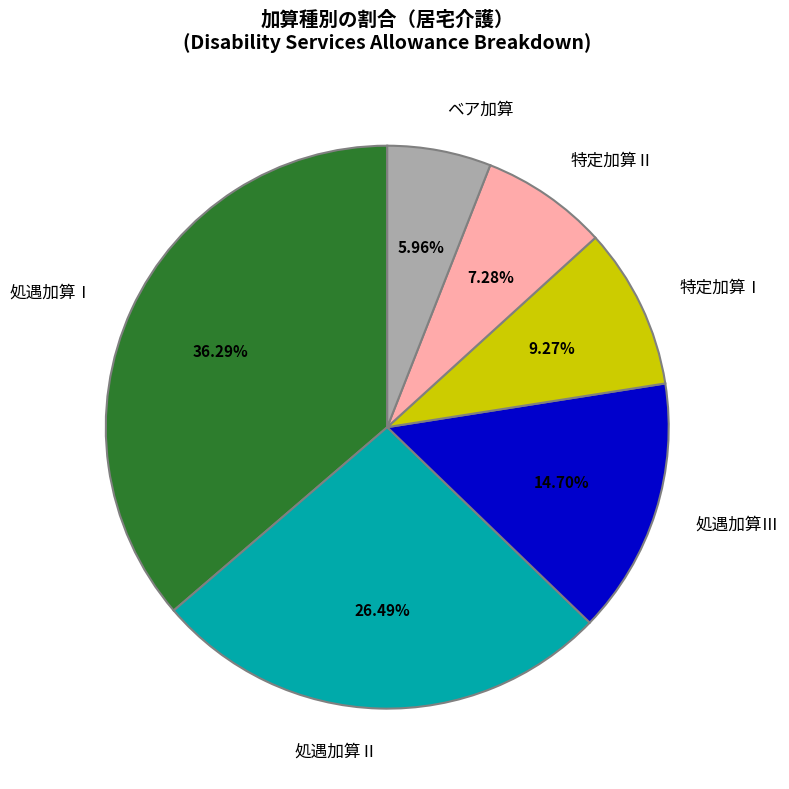

Does any single category account for the majority?

No